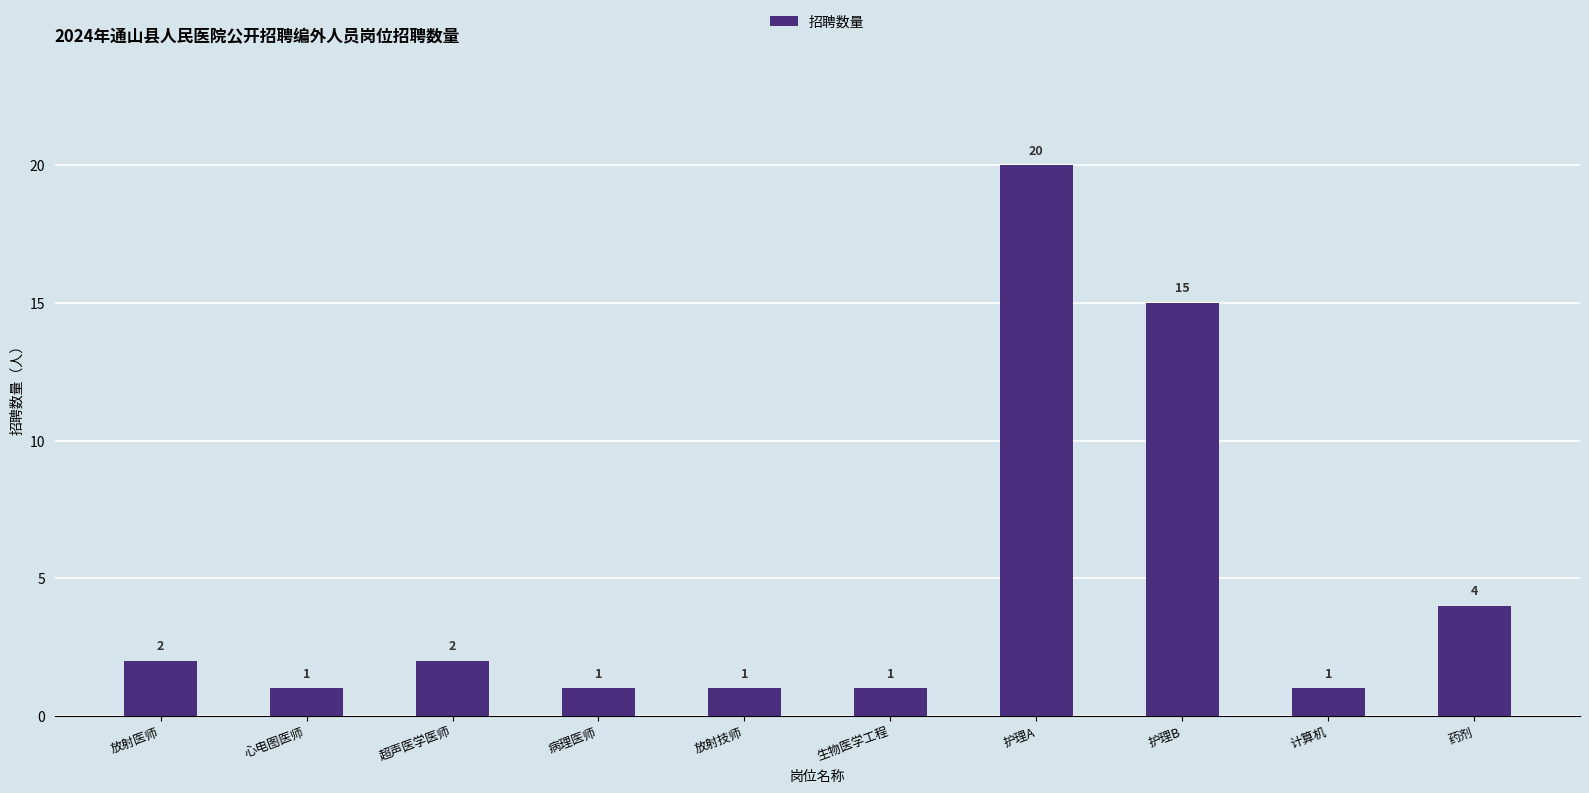

Does the chart contain stacked bars?

No